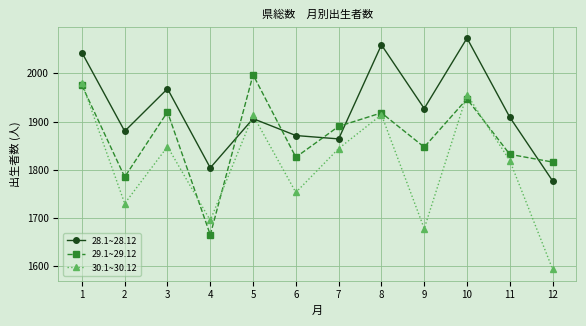

Is the value of 29.1~29.12 at 7 greater than the value of 30.1~30.12 at 9?

Yes